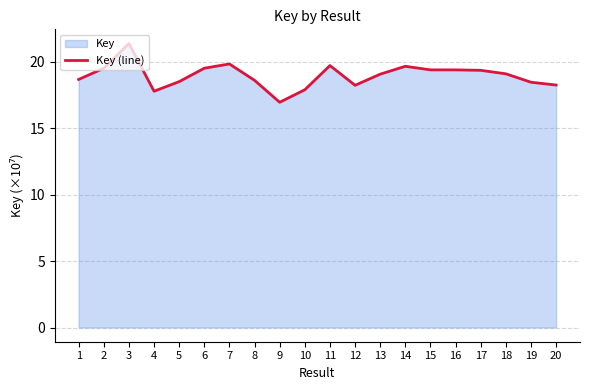

What is the difference between the maximum and second lowest values?

3.6